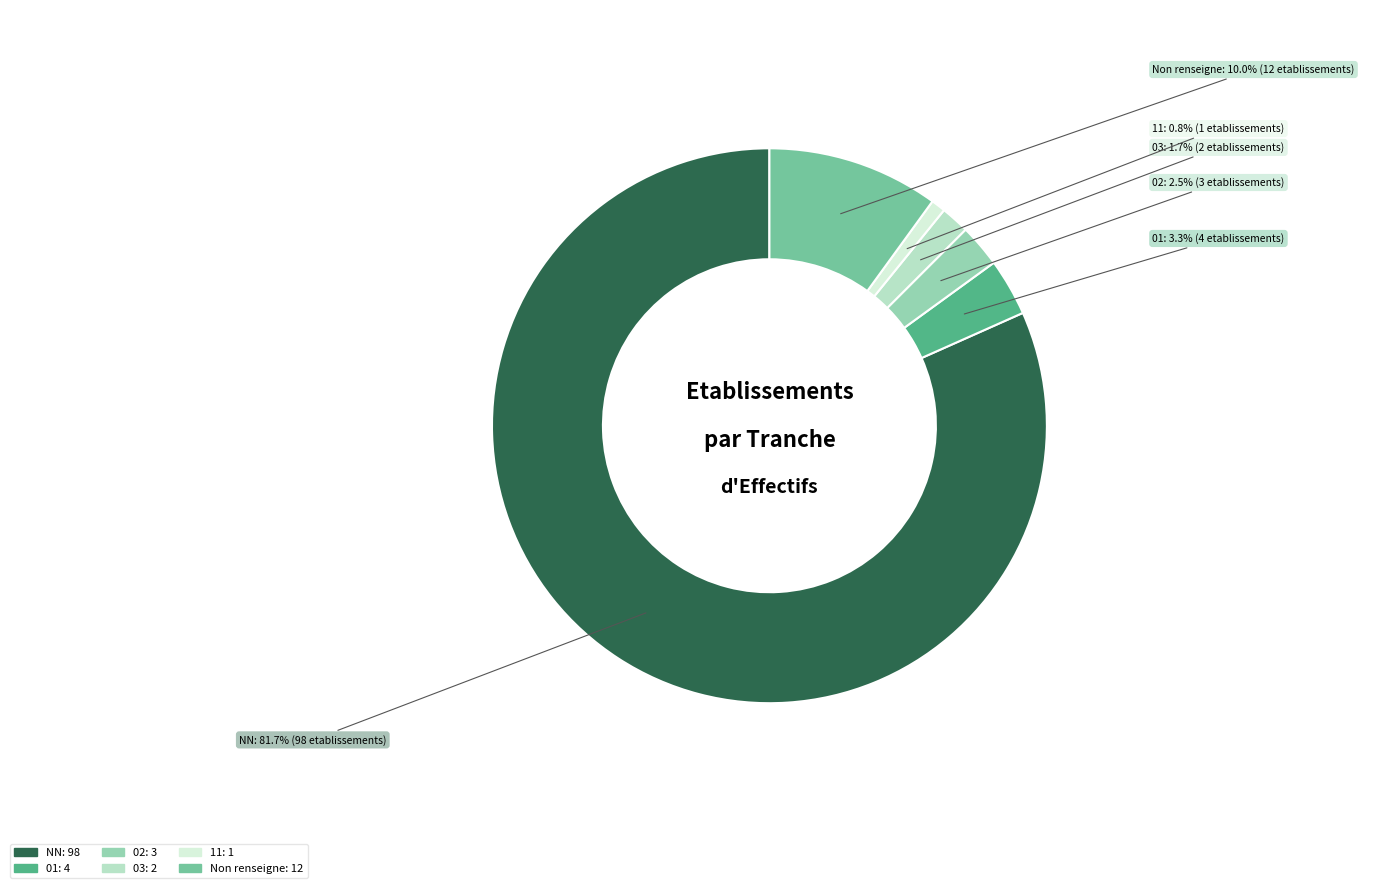

Does any single category account for the majority?

Yes